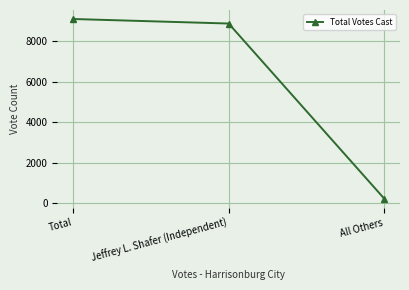

How many distinct data groups are displayed?

1